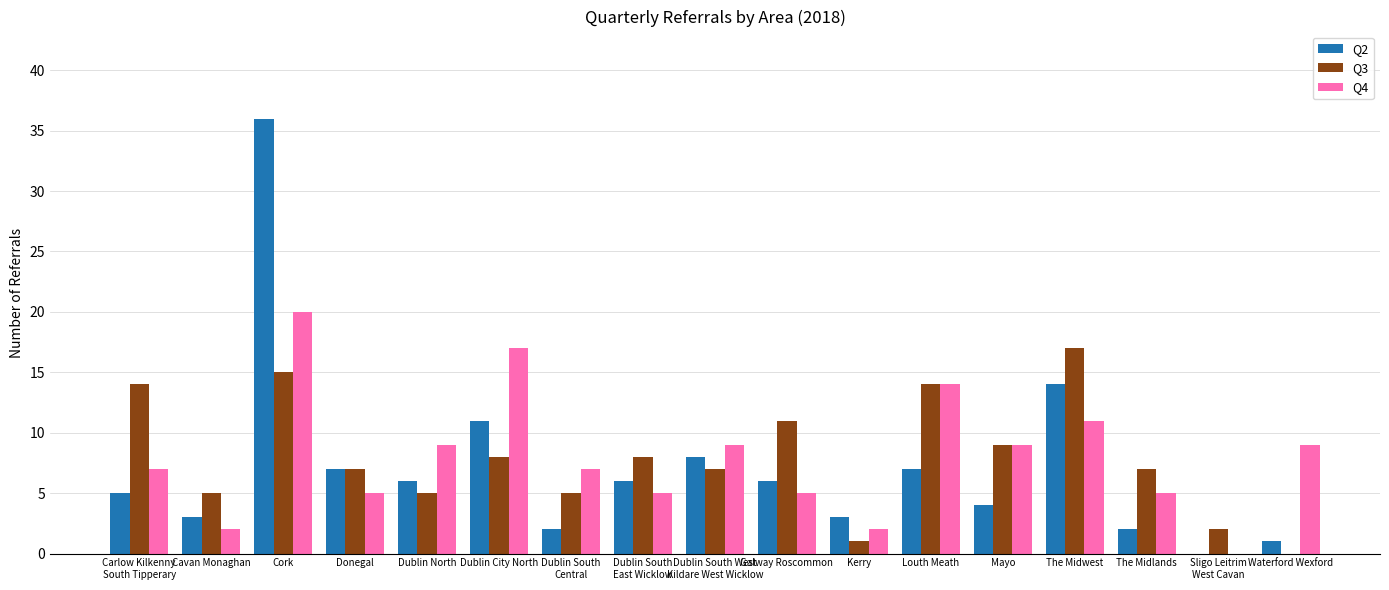

What is the greatest value displayed?

36